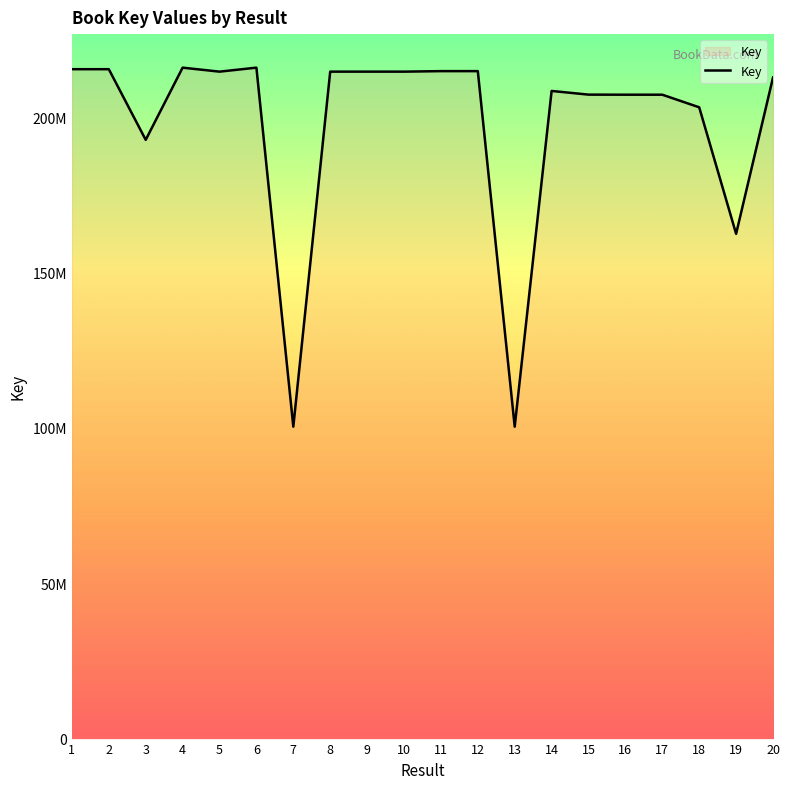

Does the chart display data point markers on the line(s)?

No